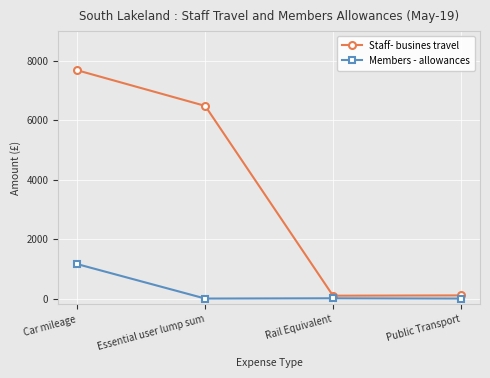

At which label does Members - allowances first exceed 9?

Car mileage